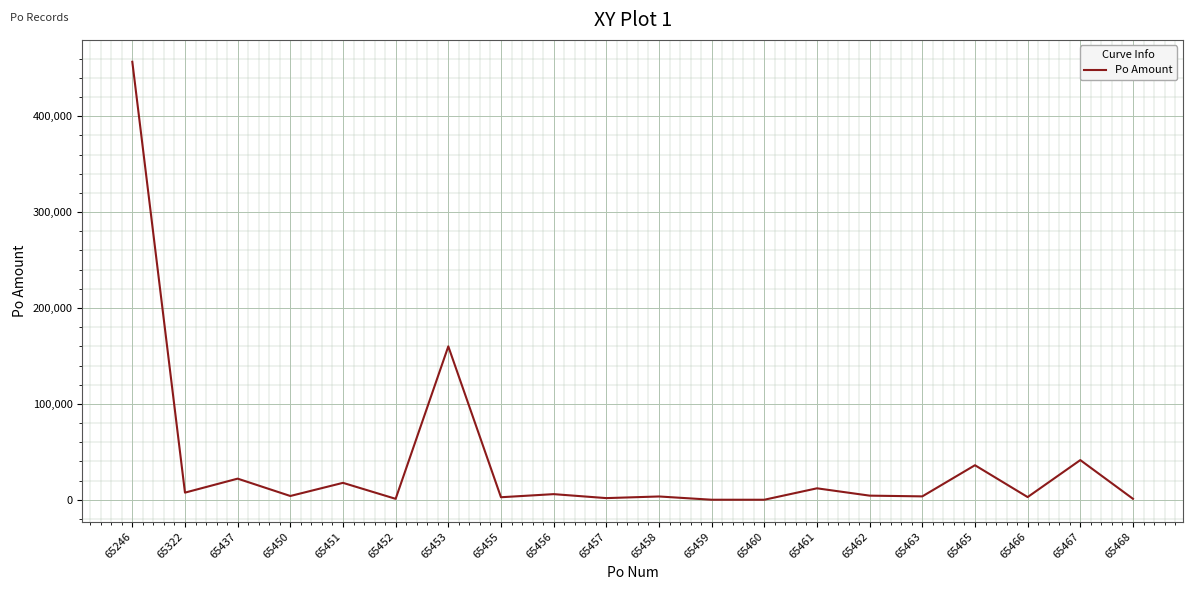

What is the change in value from 65453 to 65455?

-157288.5